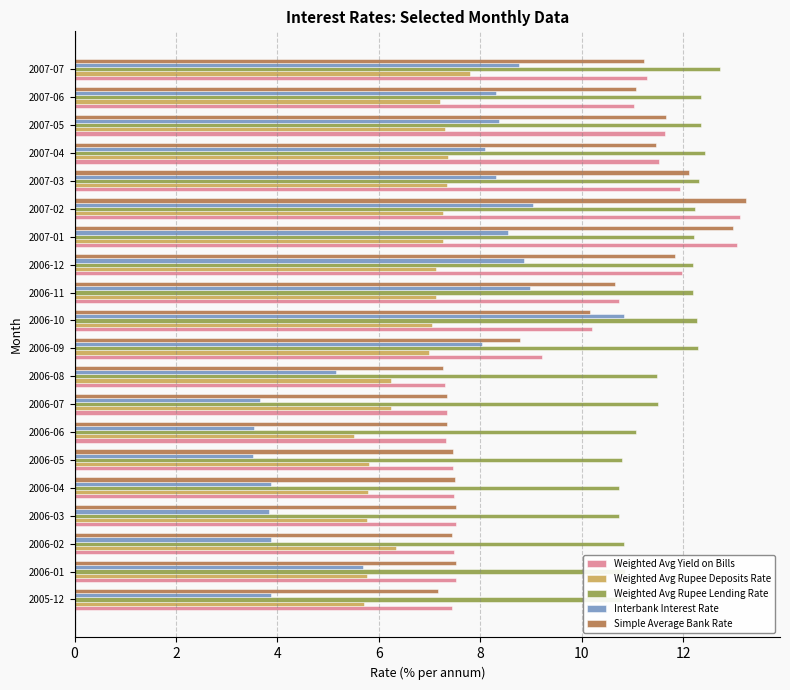

What is the spread (max minus min) of values at 2006-09?

5.3